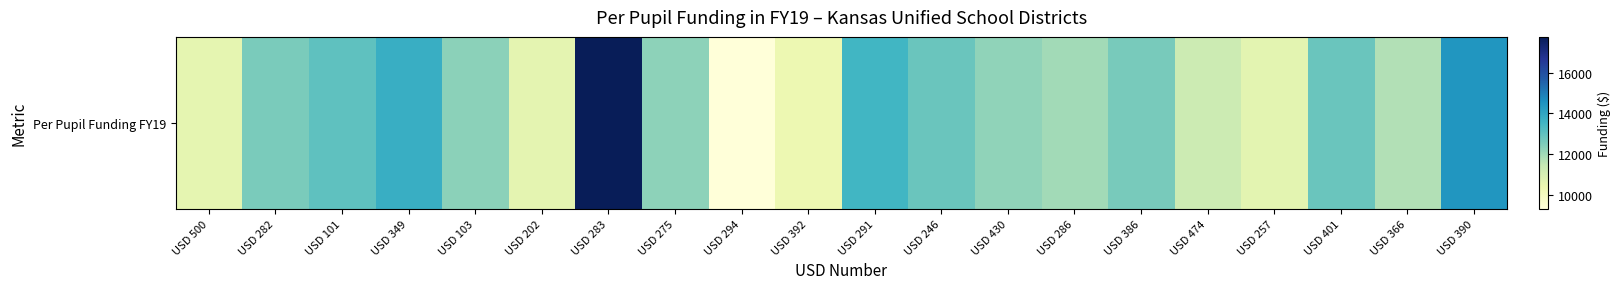

Reading right to left, what are all the values shown in this chart?

USD 390=14441.7	USD 366=11731.0	USD 401=12835.3	USD 257=10657.7	USD 474=11279.2	USD 386=12598.3	USD 286=11957.3	USD 430=12247.0	USD 246=12812.2	USD 291=13537.1	USD 392=10355.1	USD 294=9311.0	USD 275=12250.8	USD 283=17765.6	USD 202=10604.4	USD 103=12295.1	USD 349=13767.8	USD 101=13022.9	USD 282=12568.9	USD 500=10580.8